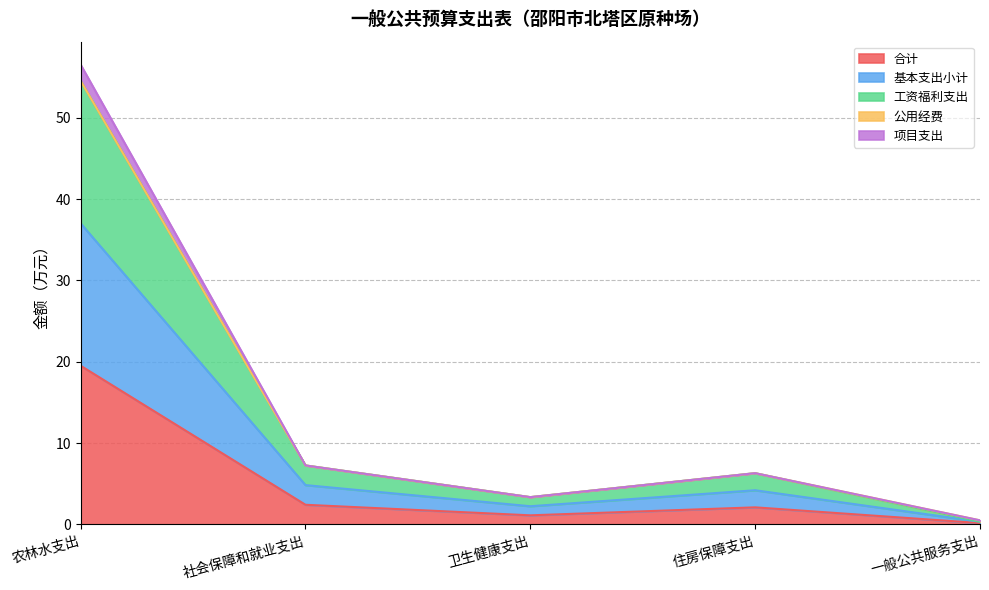

List the labels in order of 基本支出小计 value, largest first.

农林水支出, 社会保障和就业支出, 住房保障支出, 卫生健康支出, 一般公共服务支出